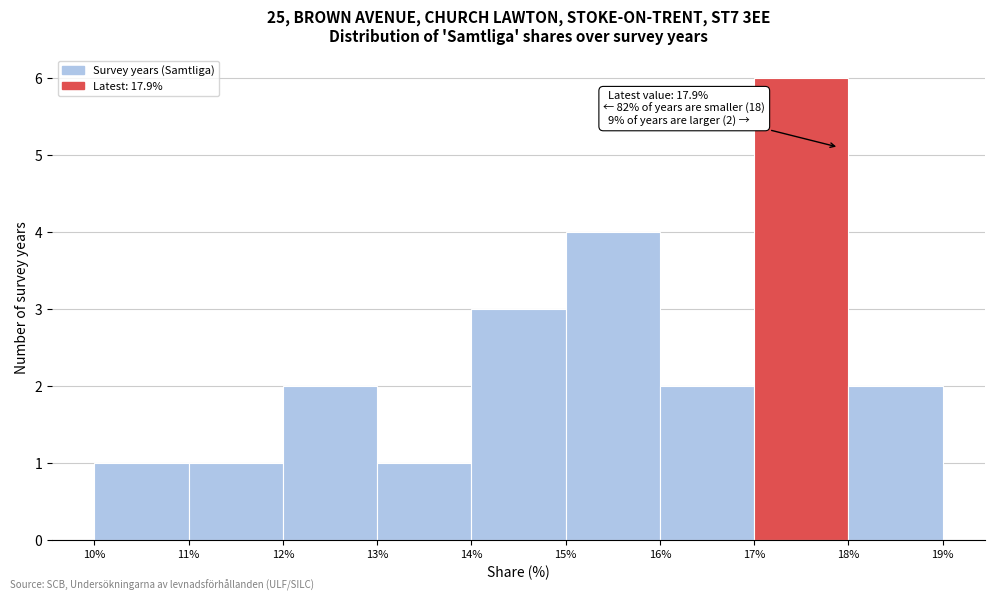

Which range on the x-axis has the tallest bar?

17% to 18%